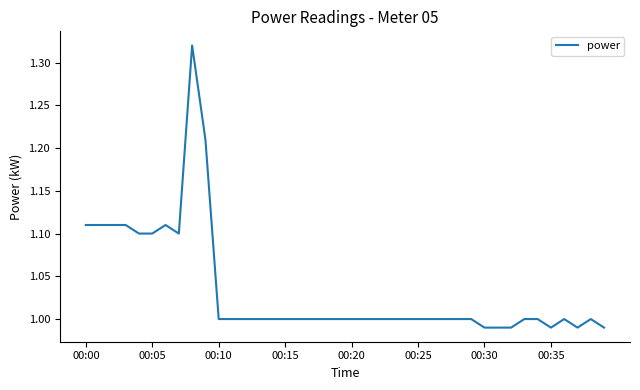

What is the difference between the maximum and minimum values?

0.3